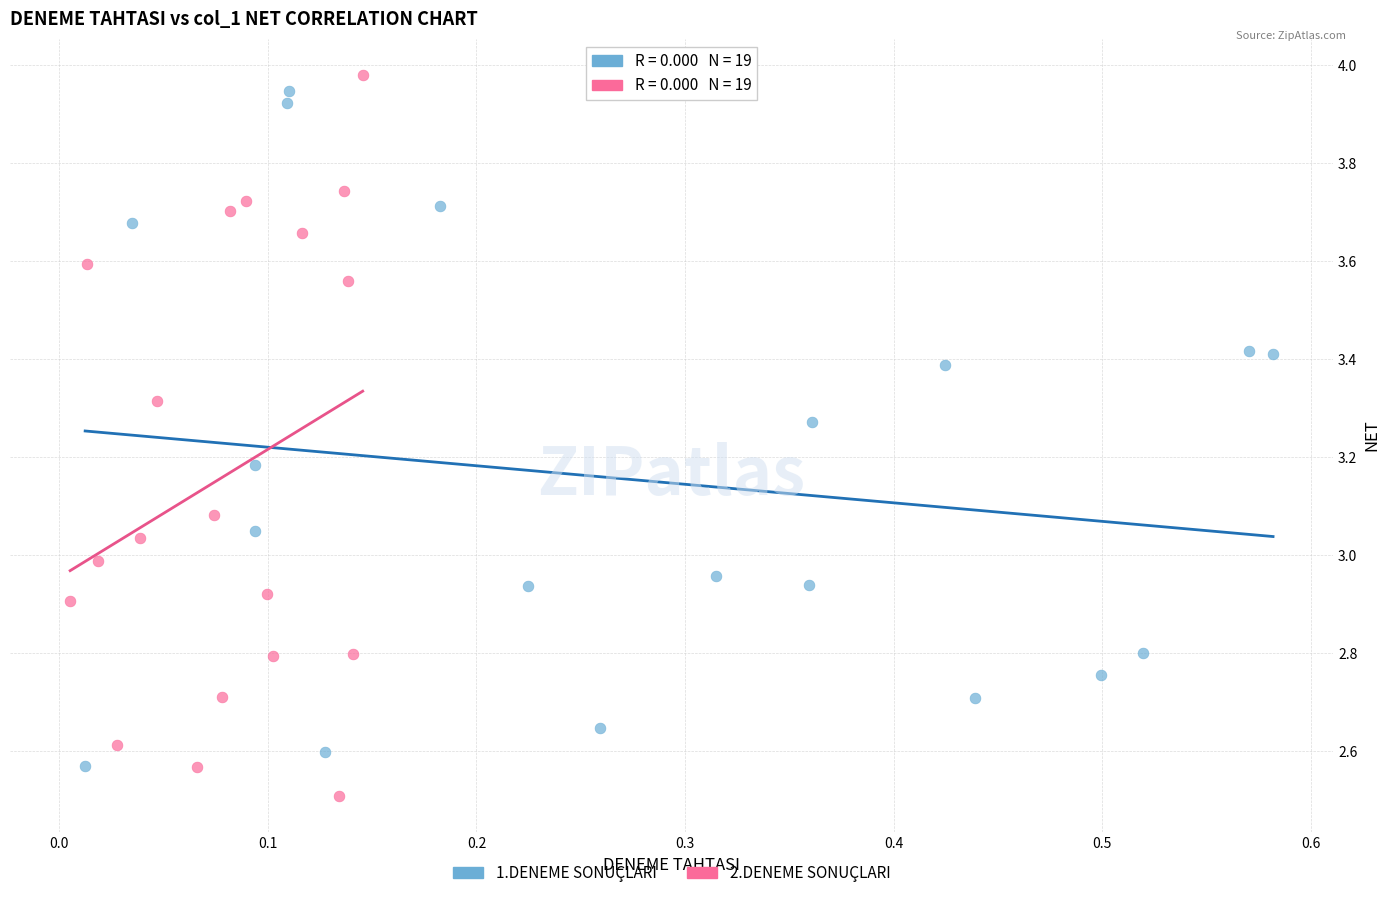

What are all the series names shown in the legend?

1.DENEME SONUÇLARI, 2.DENEME SONUÇLARI